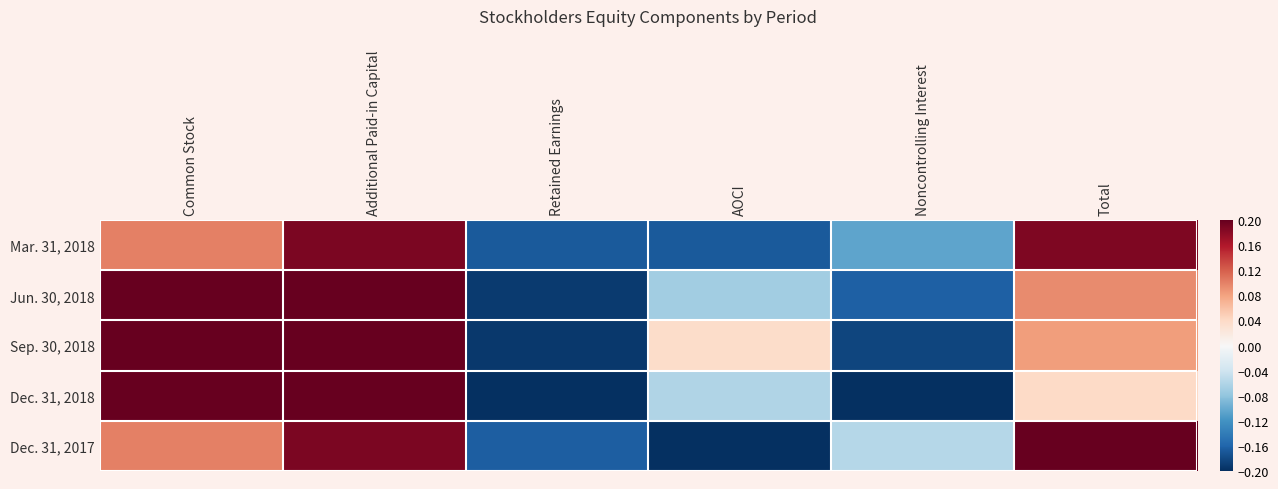

What is the maximum value shown in the chart?

0.2